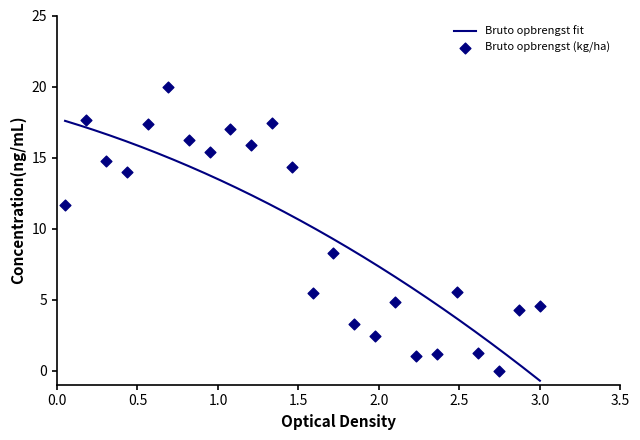

Between 21 and 22, which is larger?

21